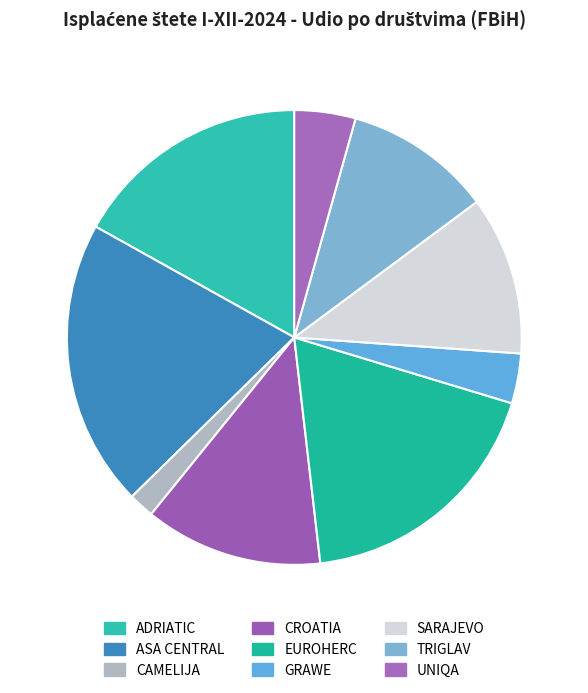

To the nearest percent, what is the difference between the TRIGLAV and UNIQA slice percentages?

6%